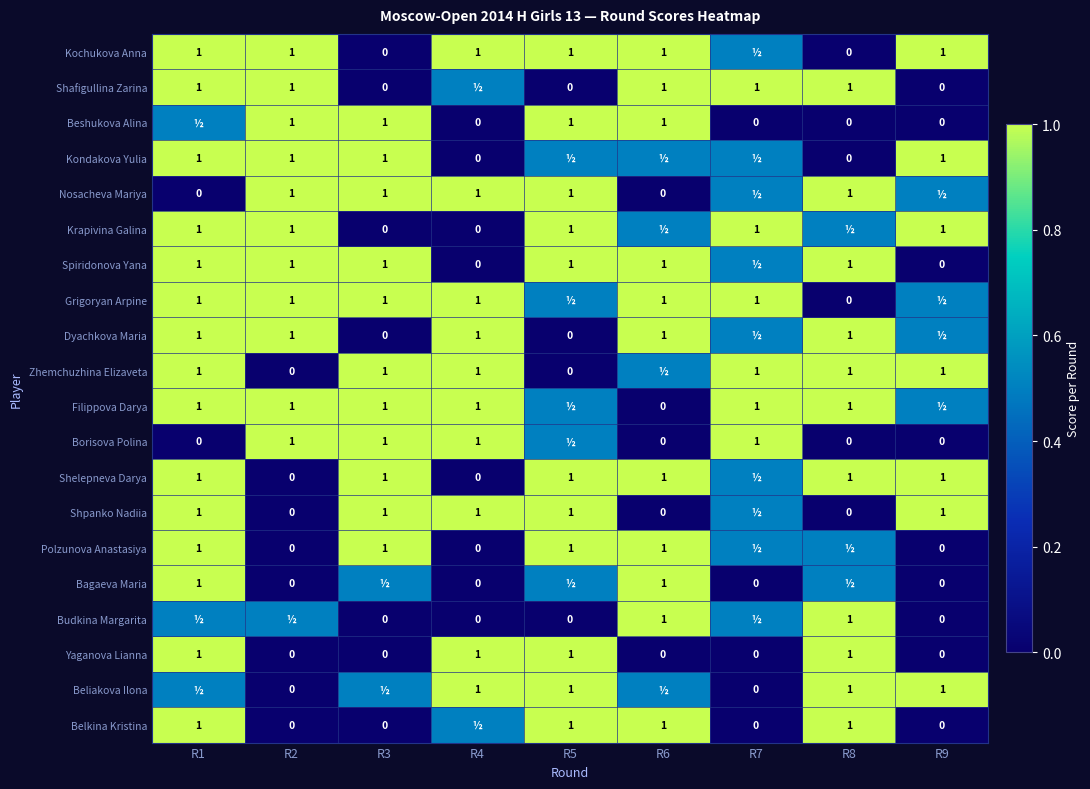

What is the sum of the Filippova Darya values at R4 and R8?

2.0